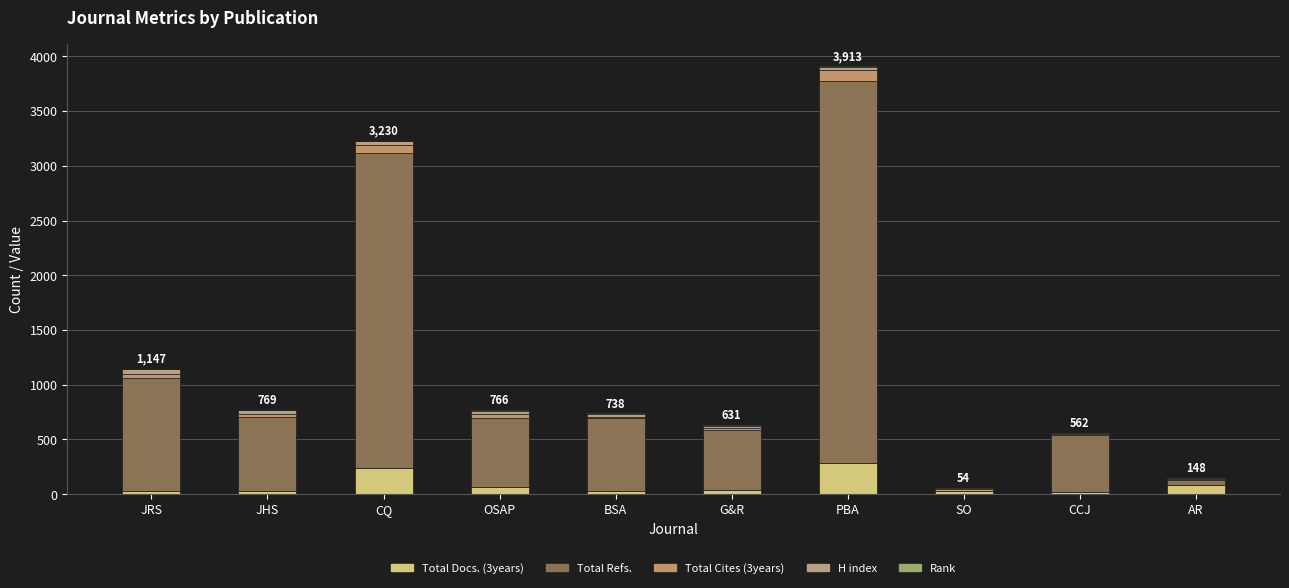

How many distinct data groups are displayed?

5